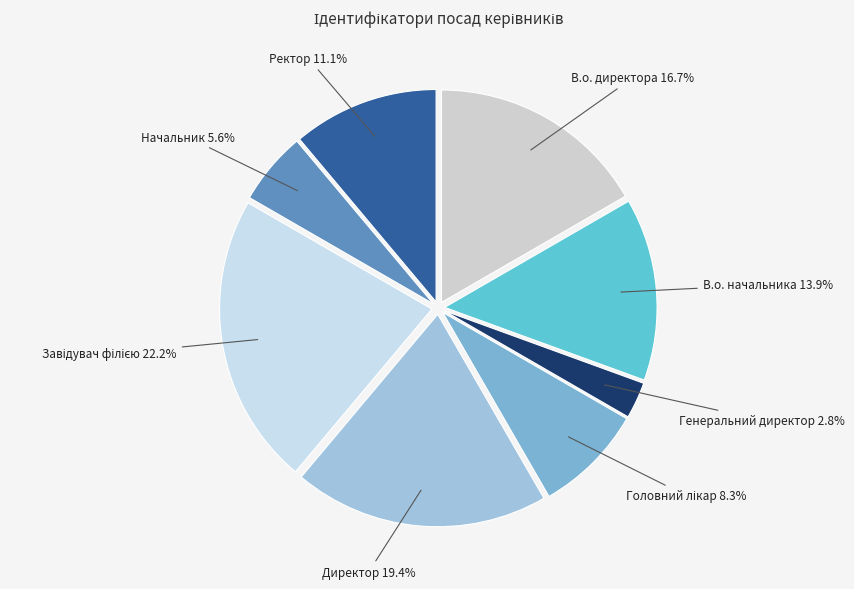

Which slice is the smallest?

Генеральний директор